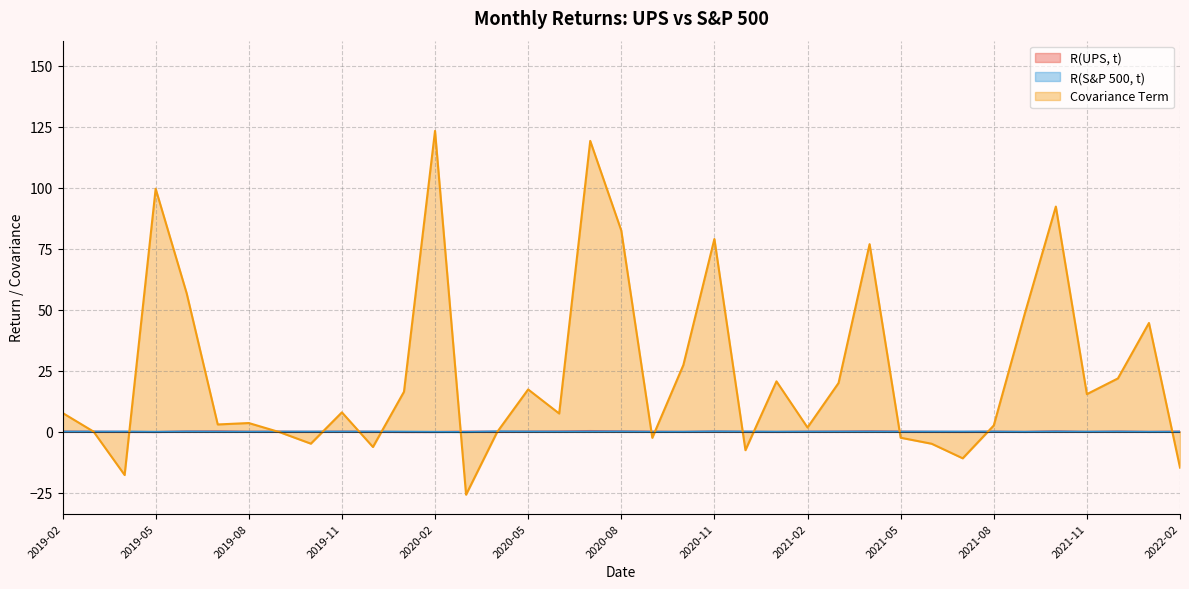

What is the label of the 5th point from the right?

2021-10